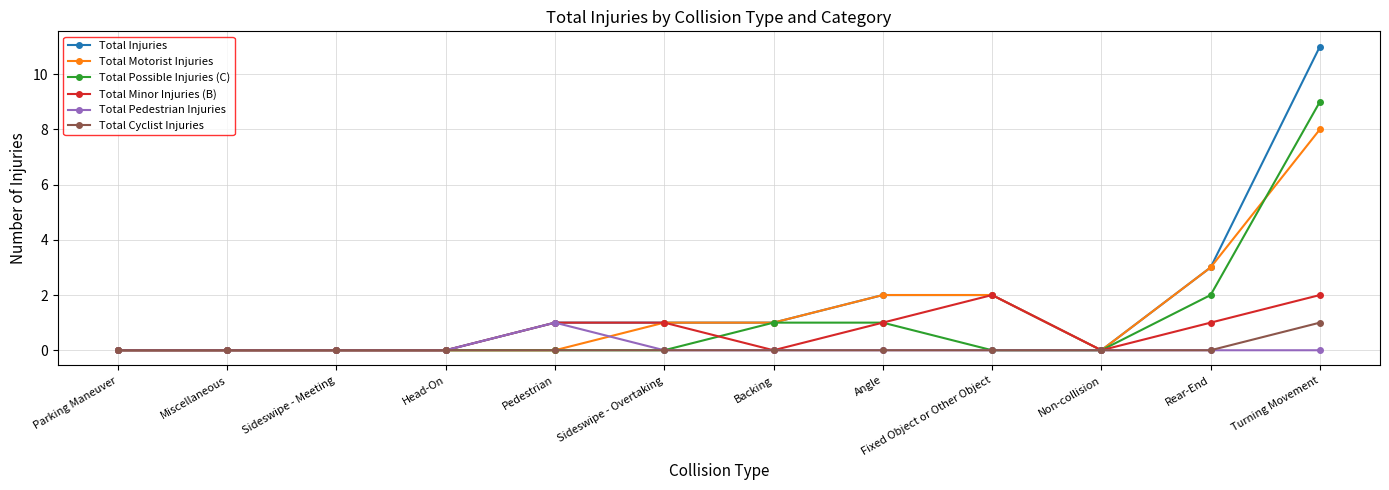

What is the sum of the Total Possible Injuries (C) values at Turning Movement and Fixed Object or Other Object?

9